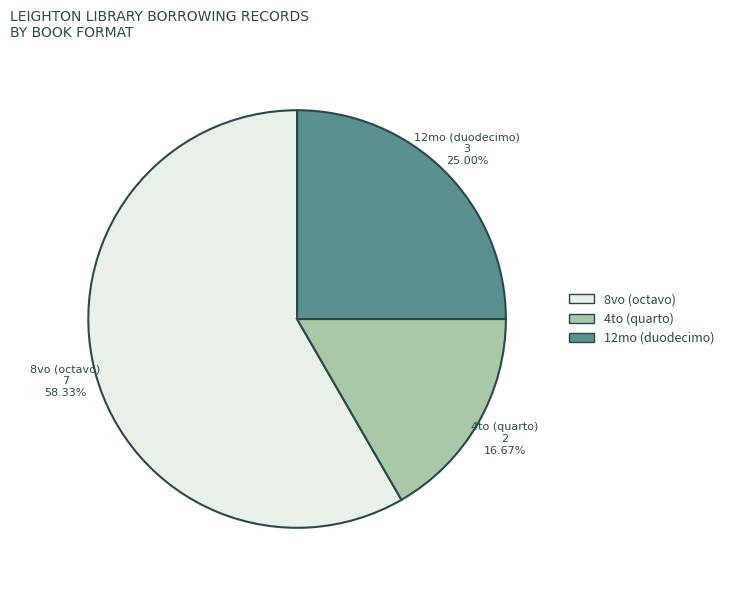

Which category has the smallest portion of the pie?

4to (quarto)